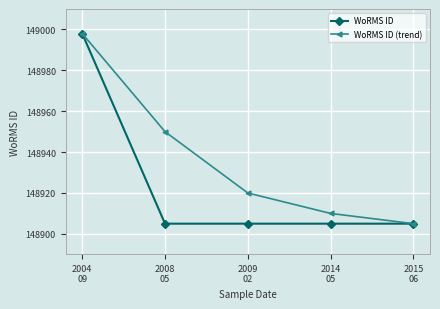

What are all the series names shown in the legend?

WoRMS ID, WoRMS ID (trend)